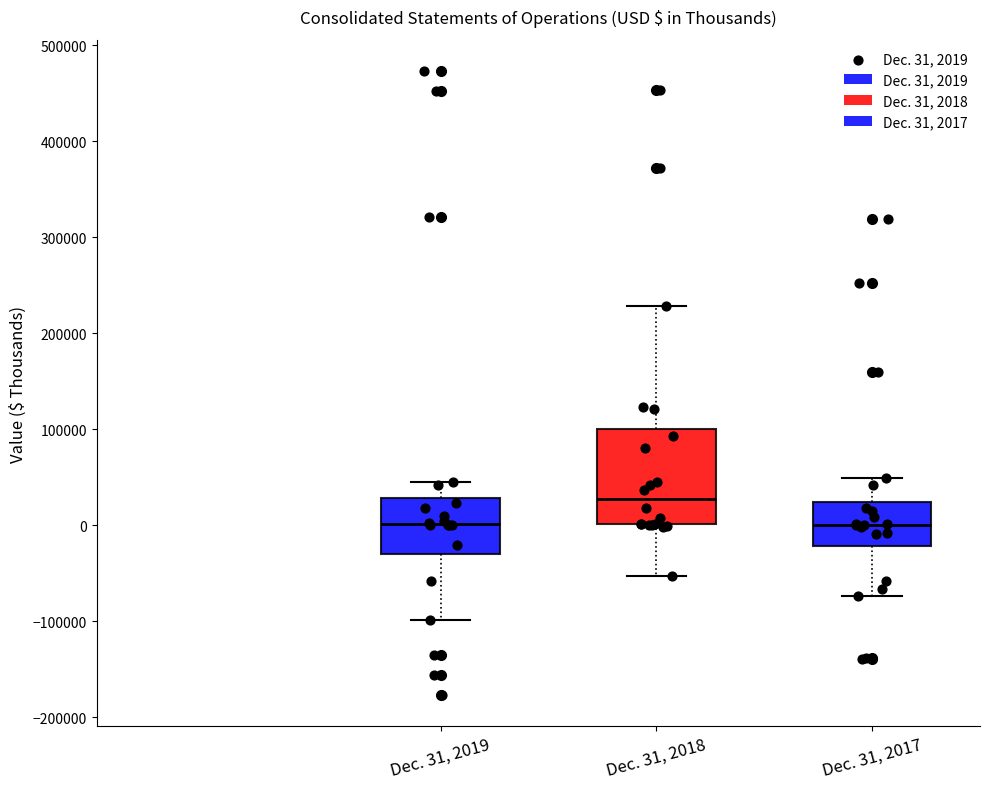

Where does the median line of the box for Dec. 31, 2017 sit on the y-axis? The values are not printed on the chart, so give them approximately, as read against the axis.

0